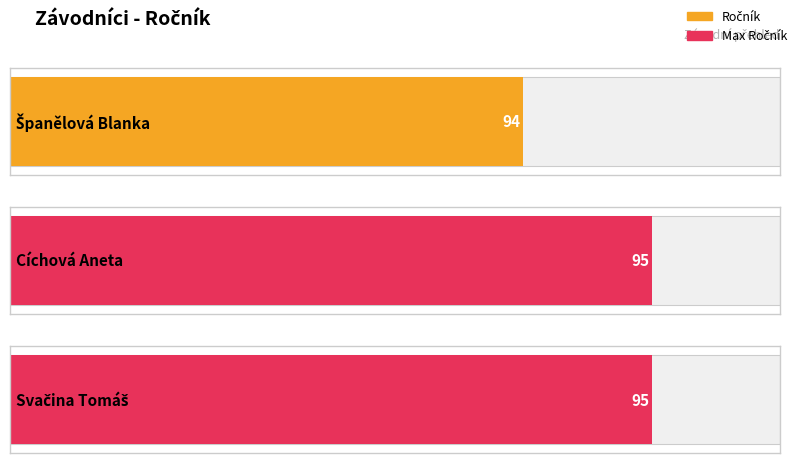

What is the difference between the maximum and minimum values?

1